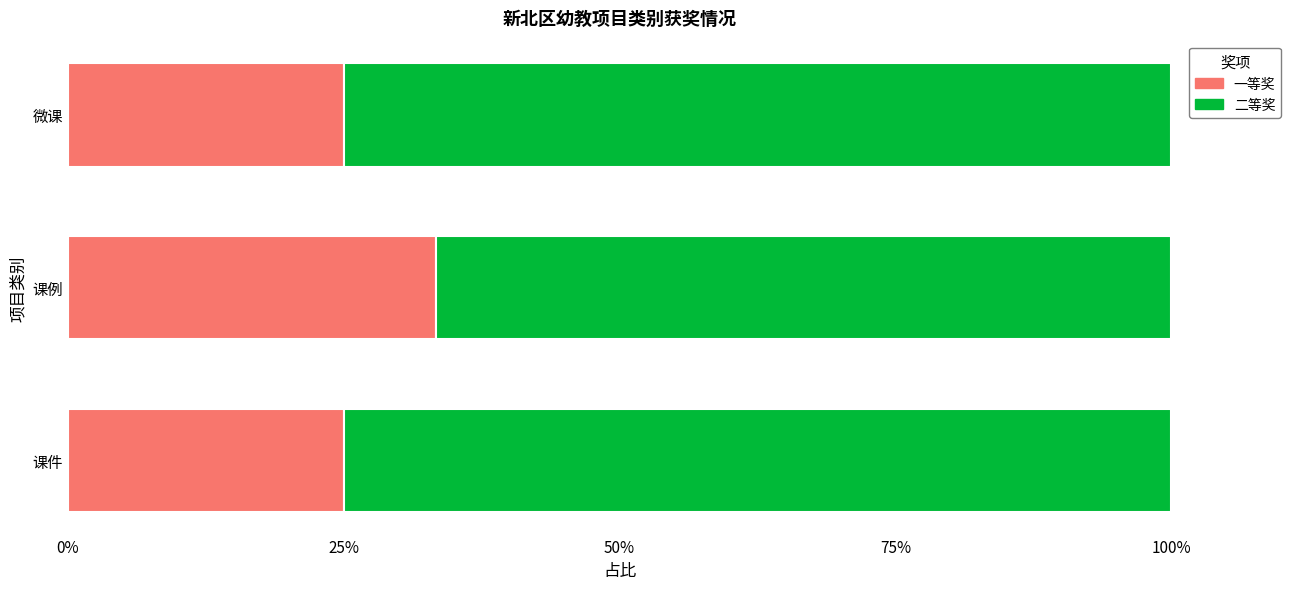

Reading left to right, transcribe all the data shown in this chart.

一等奖: 0.2	0.3	0.2
二等奖: 0.8	0.7	0.8